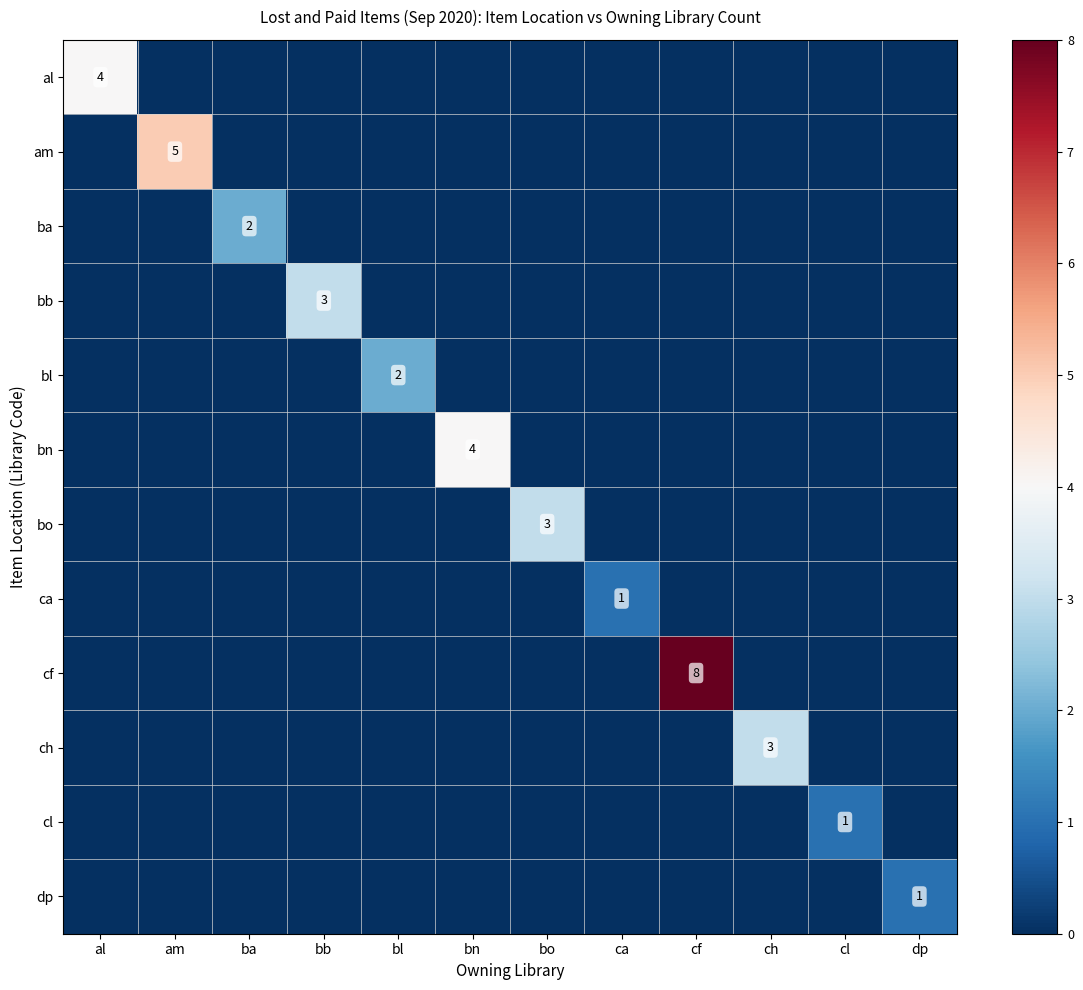

Rank the categories by al value from highest to lowest.

al, am, ba, bb, bl, bn, bo, ca, cf, ch, cl, dp